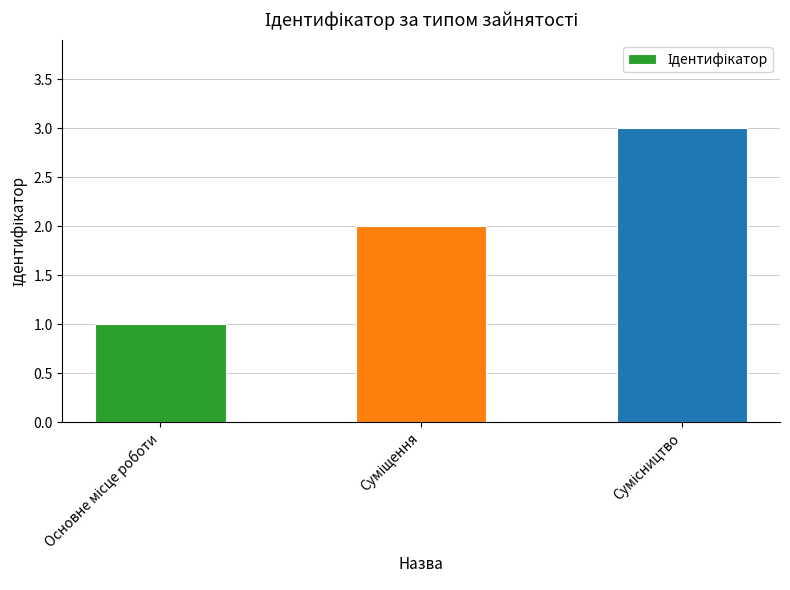

What is the sum of all values?

6